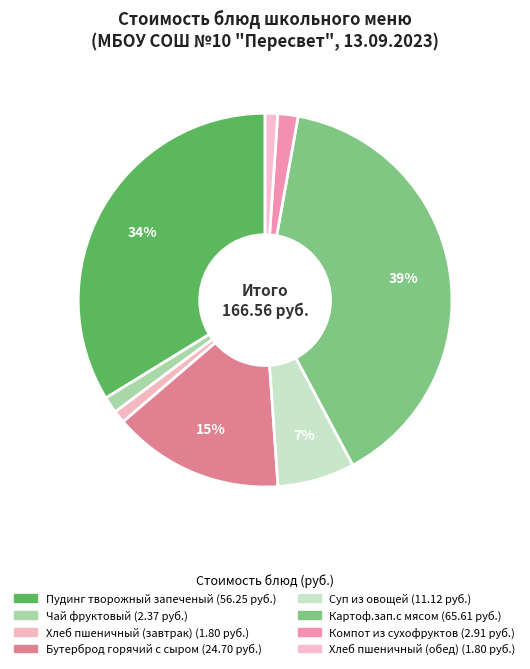

The Компот из сухофруктов slice represents 2% of the pie. True or false?

True